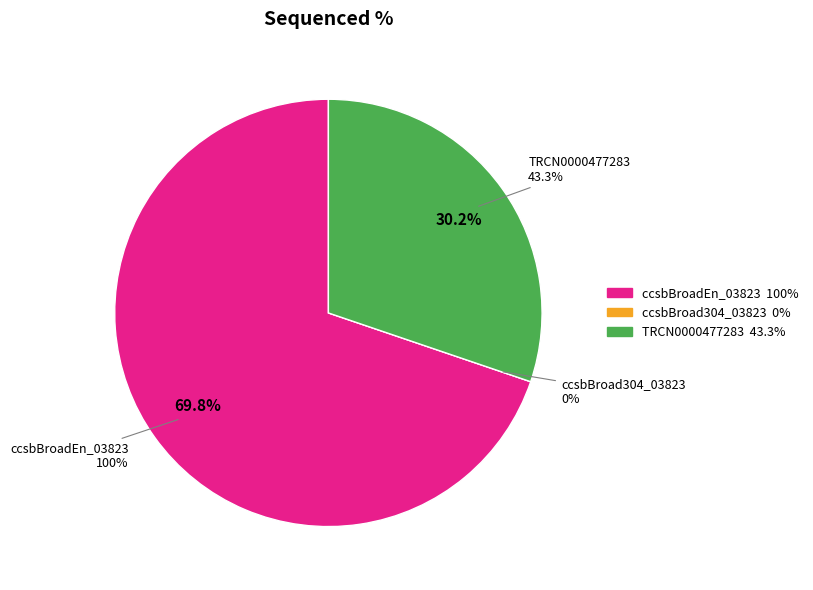

How many slices are in this pie chart?

3